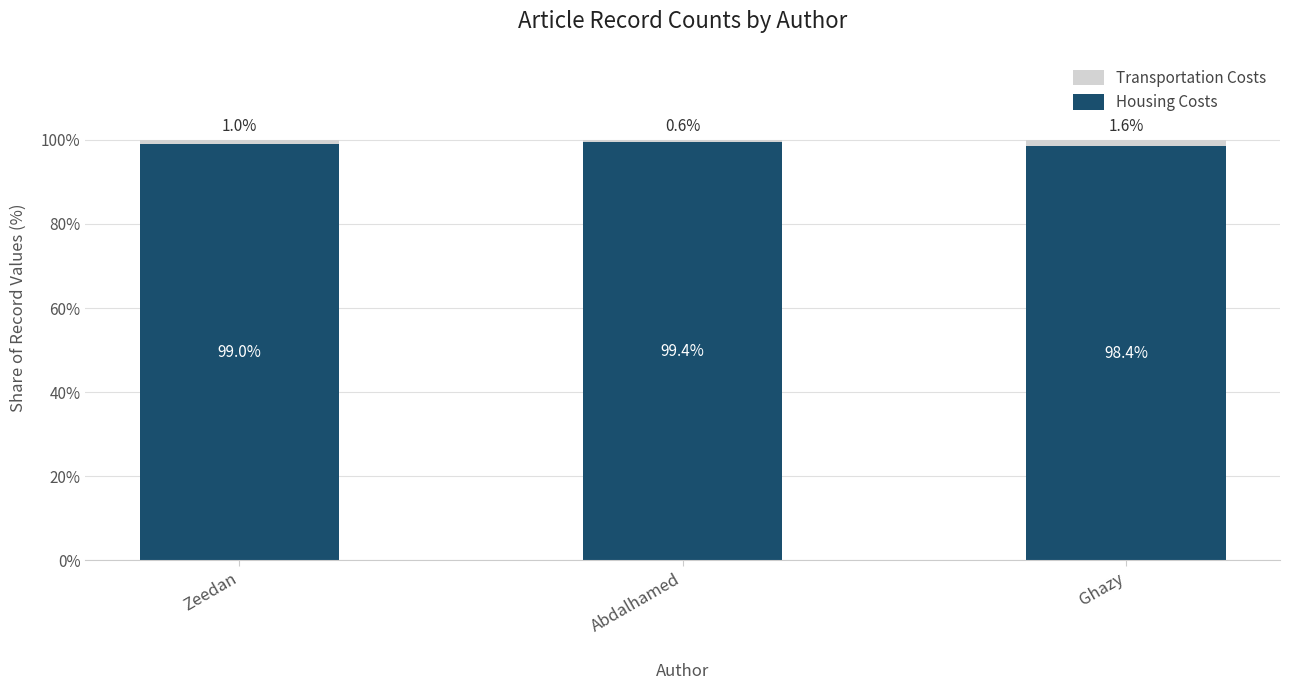

Reading right to left, list the values for the Housing Costs series.

98.4	99.4	99.0